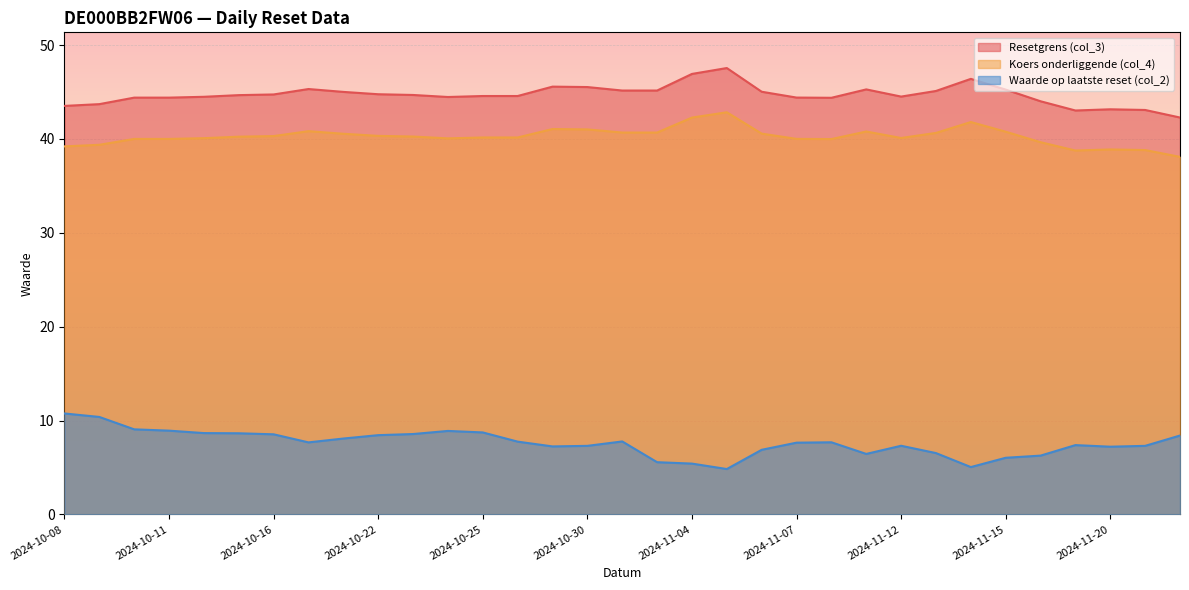

True or false: Waarde op laatste reset (col_2) and Koers onderliggende (col_4) intersect in this chart.

False